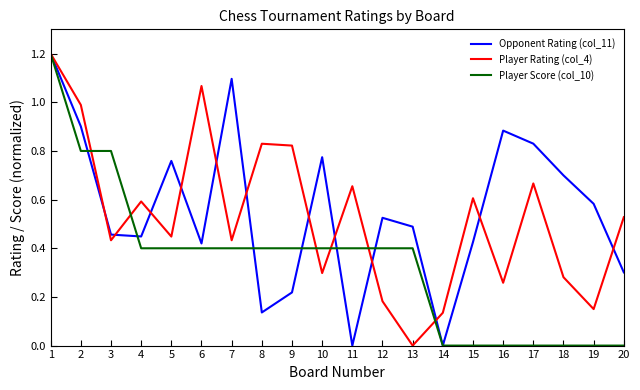

True or false: Opponent Rating (col_11) has a value of 0.2 at 13.

False